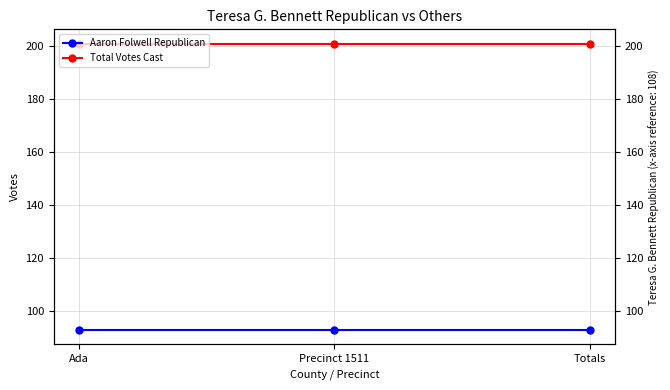

What is the label of the 3rd point from the left?

Totals